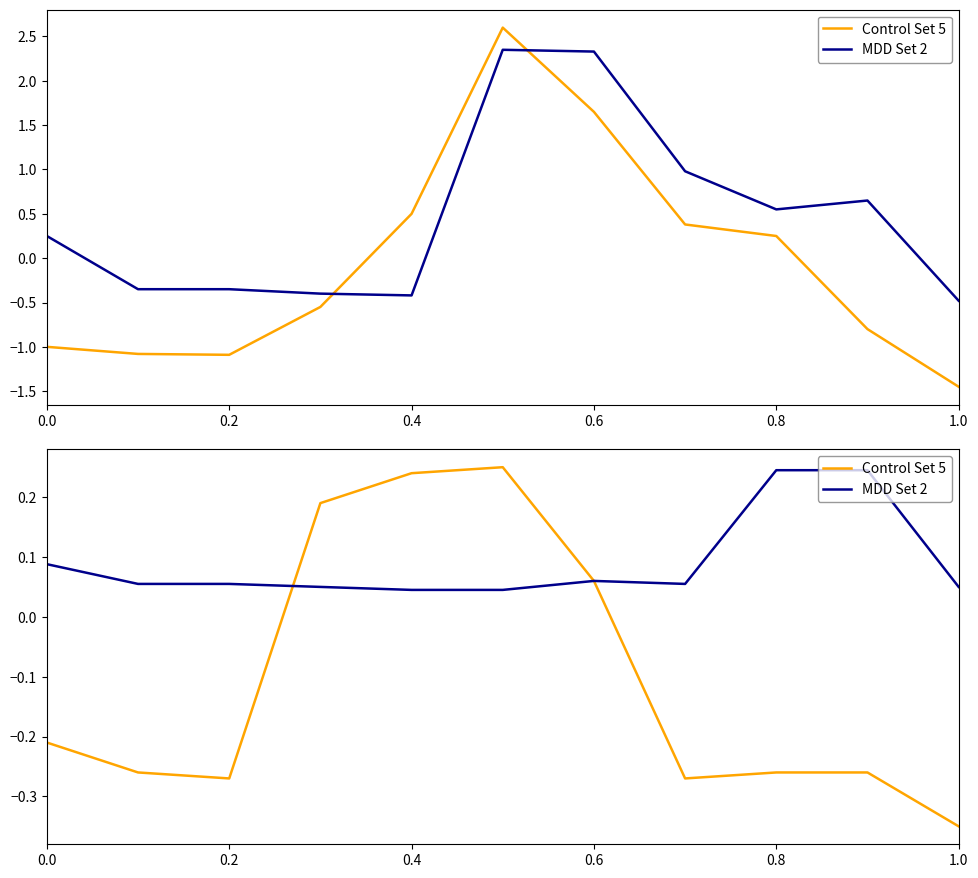

Which series has the largest range (max minus min)?

Control Set 5